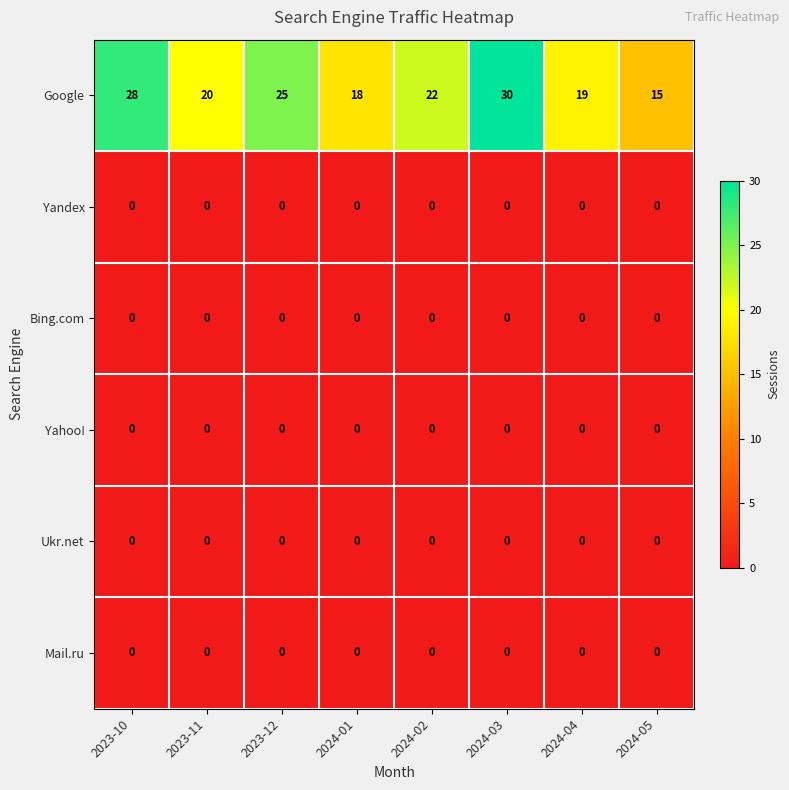

What is the greatest value displayed?

30